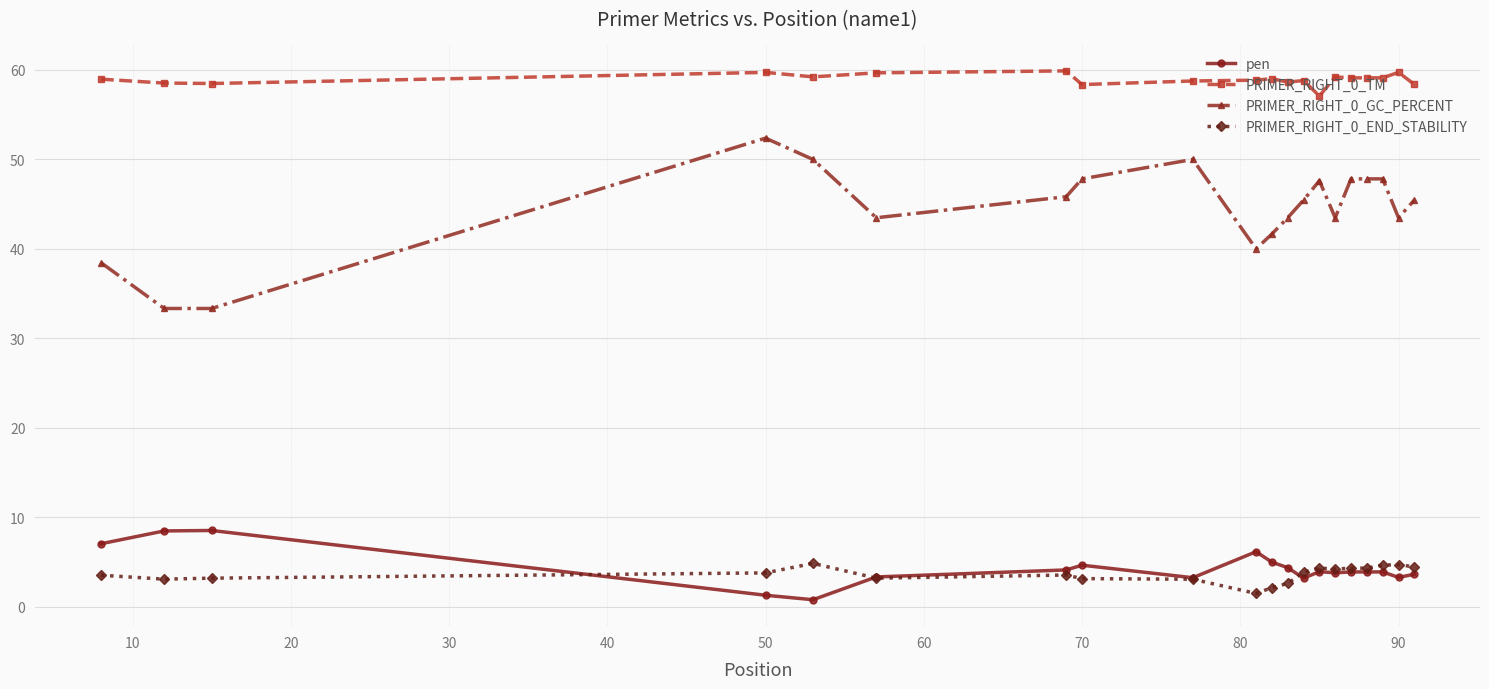

True or false: PRIMER_RIGHT_0_END_STABILITY has more than 2 points higher than both neighbors.

True